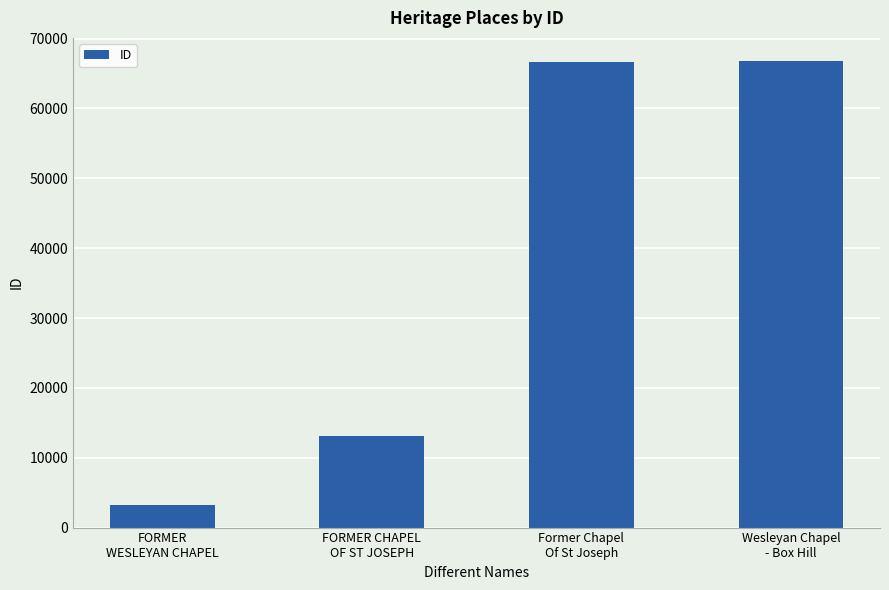

What is the value of the 3rd bar from the left?

66714